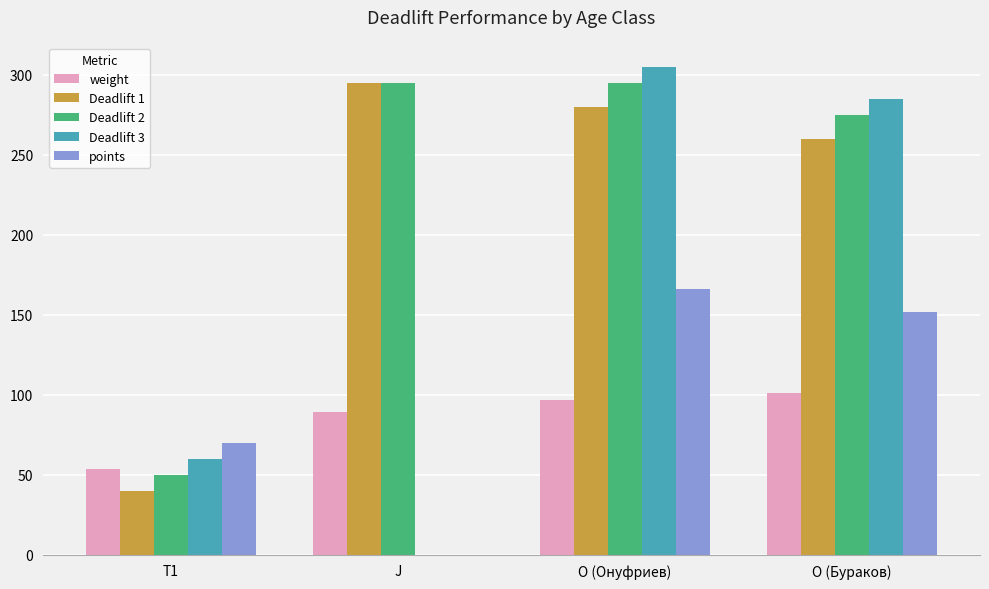

Count the number of categories in the chart.

4